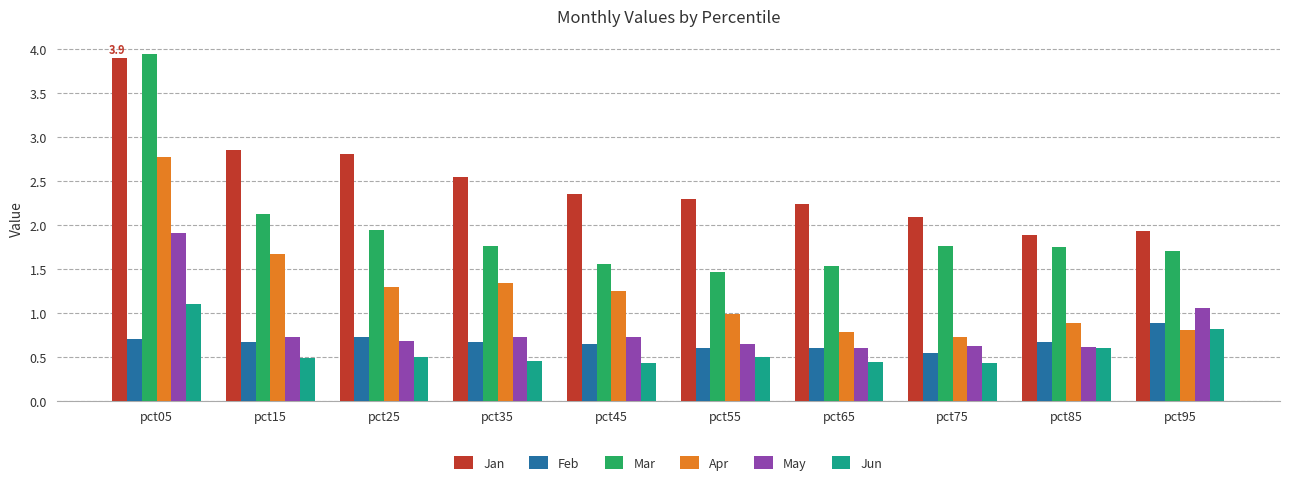

What is the difference between the maximum and second lowest values in the Jan series?

2.0